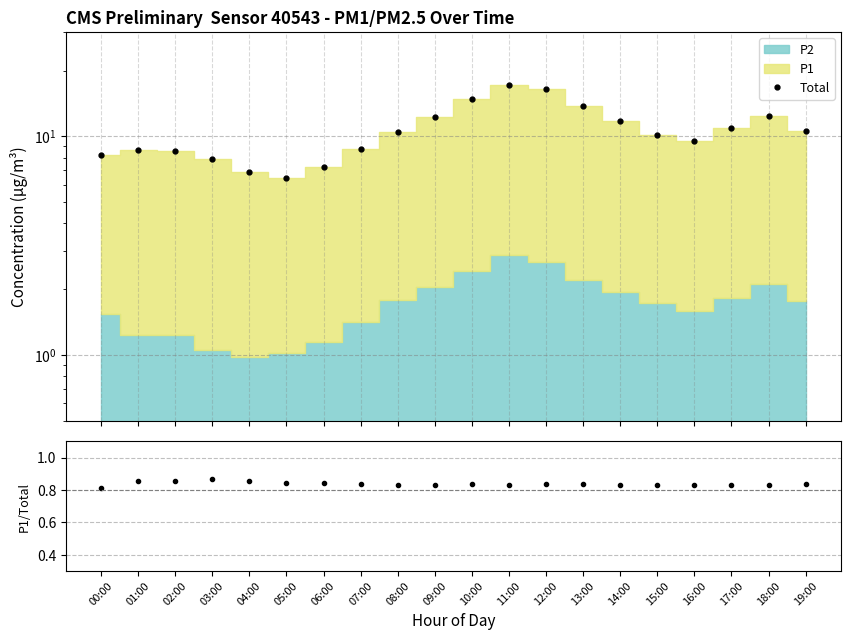

What is the minimum value for Total?

6.5